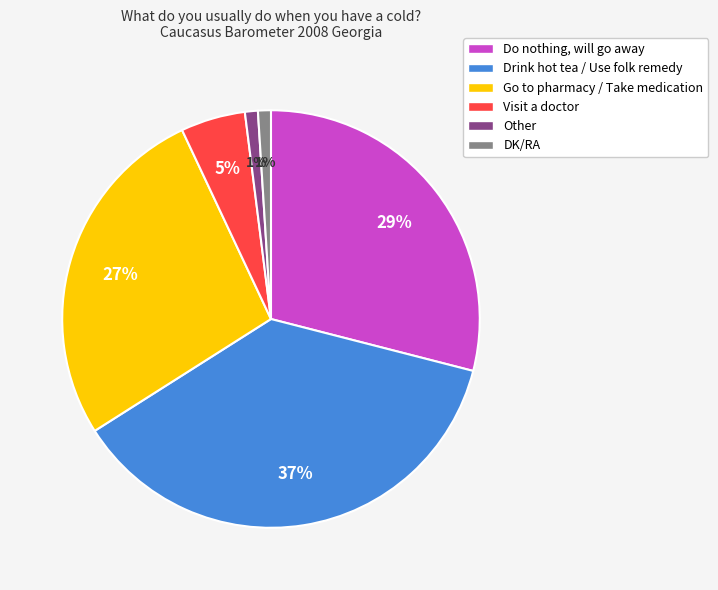

Which has a higher value, Other or Visit a doctor?

Visit a doctor